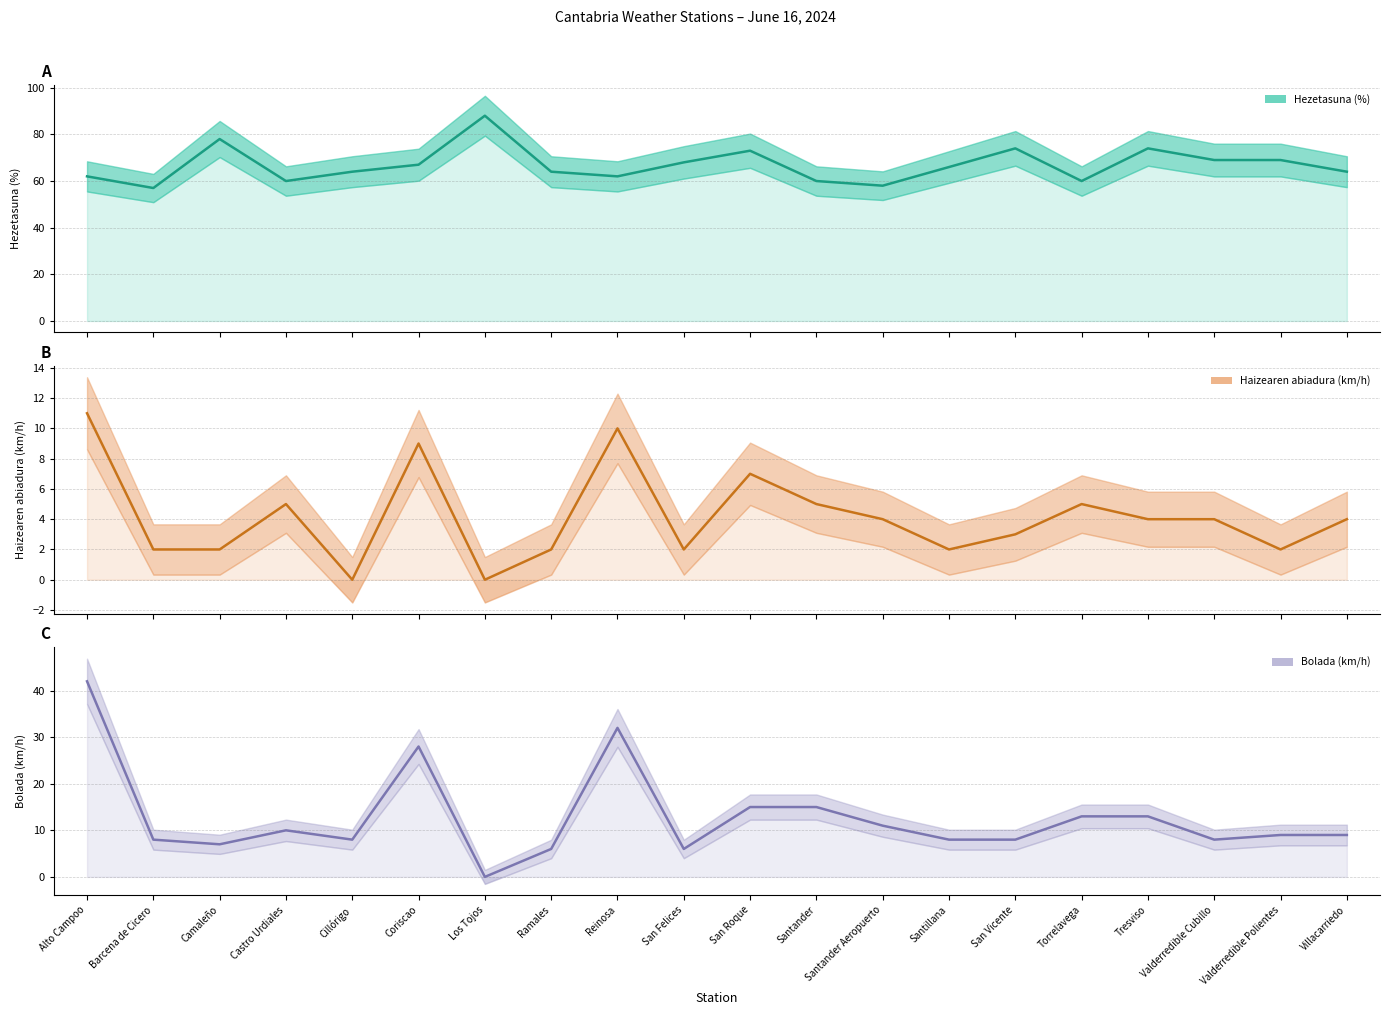

What is the label of the 2nd point from the left?

Barcena de Cicero